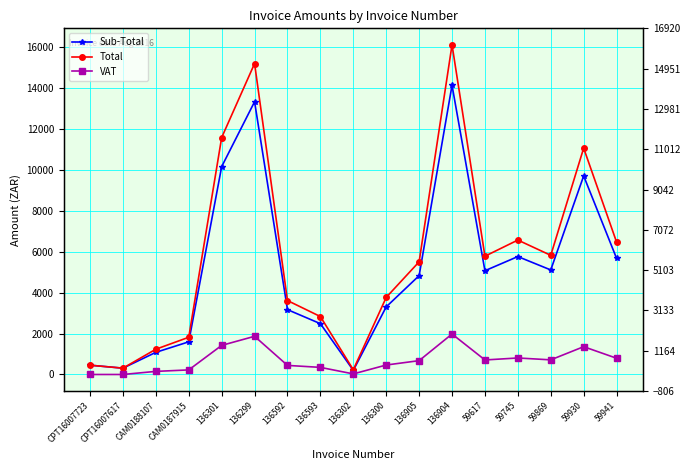

Where is the first local minimum for Total?

CPT16007617